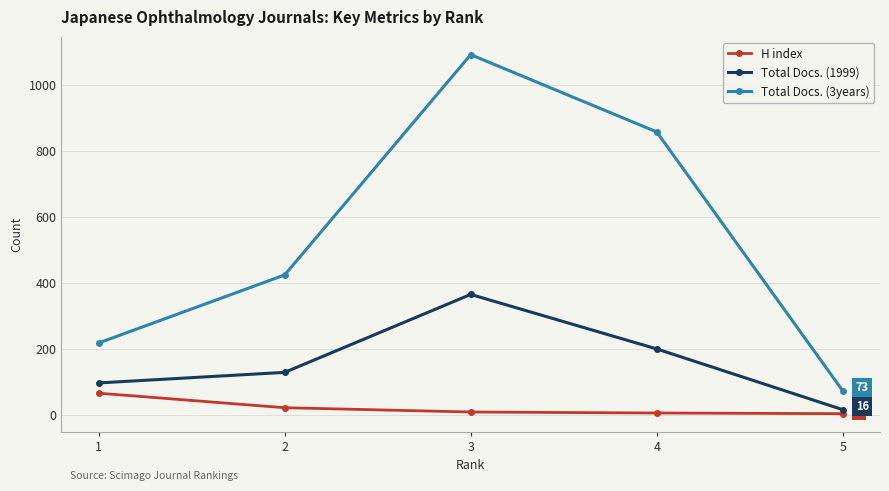

Which series has the largest total across all categories?

Total Docs. (3years)